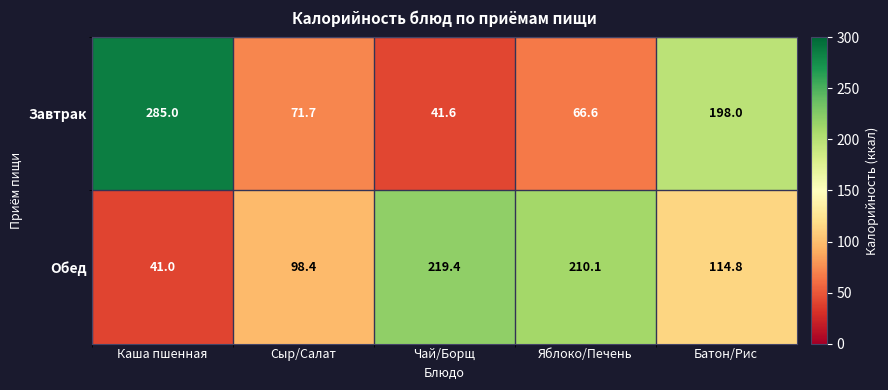

Which category has the highest value in the Завтрак series?

Каша пшенная